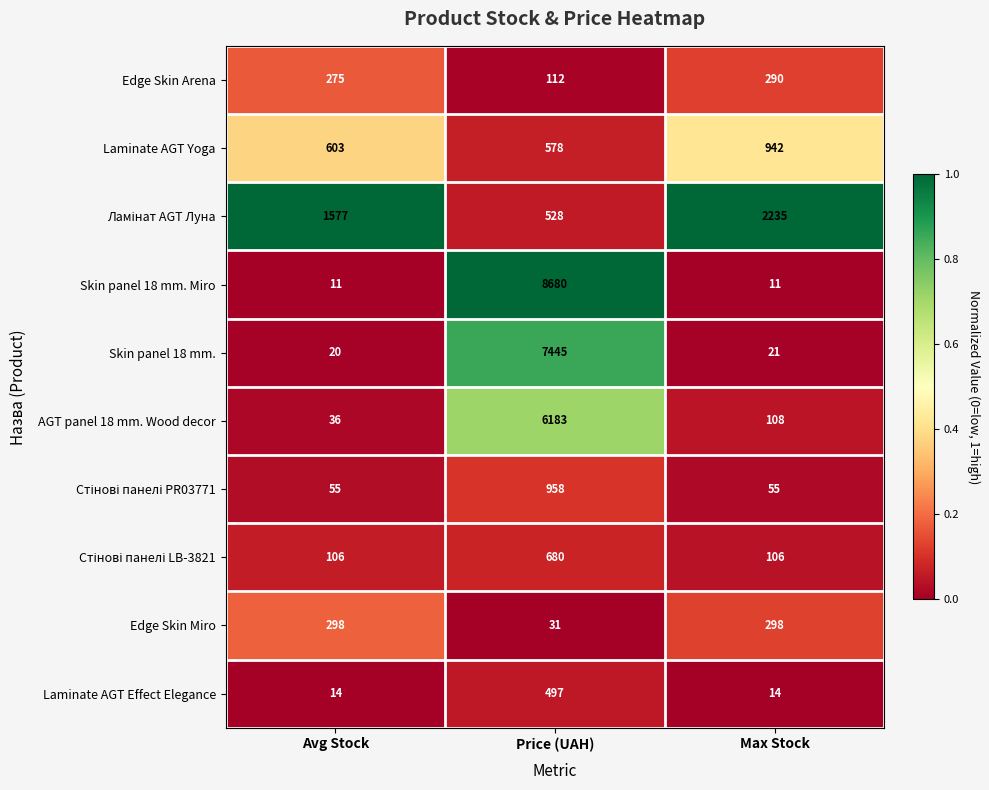

What is the spread (max minus min) of values at Price (UAH)?

8649